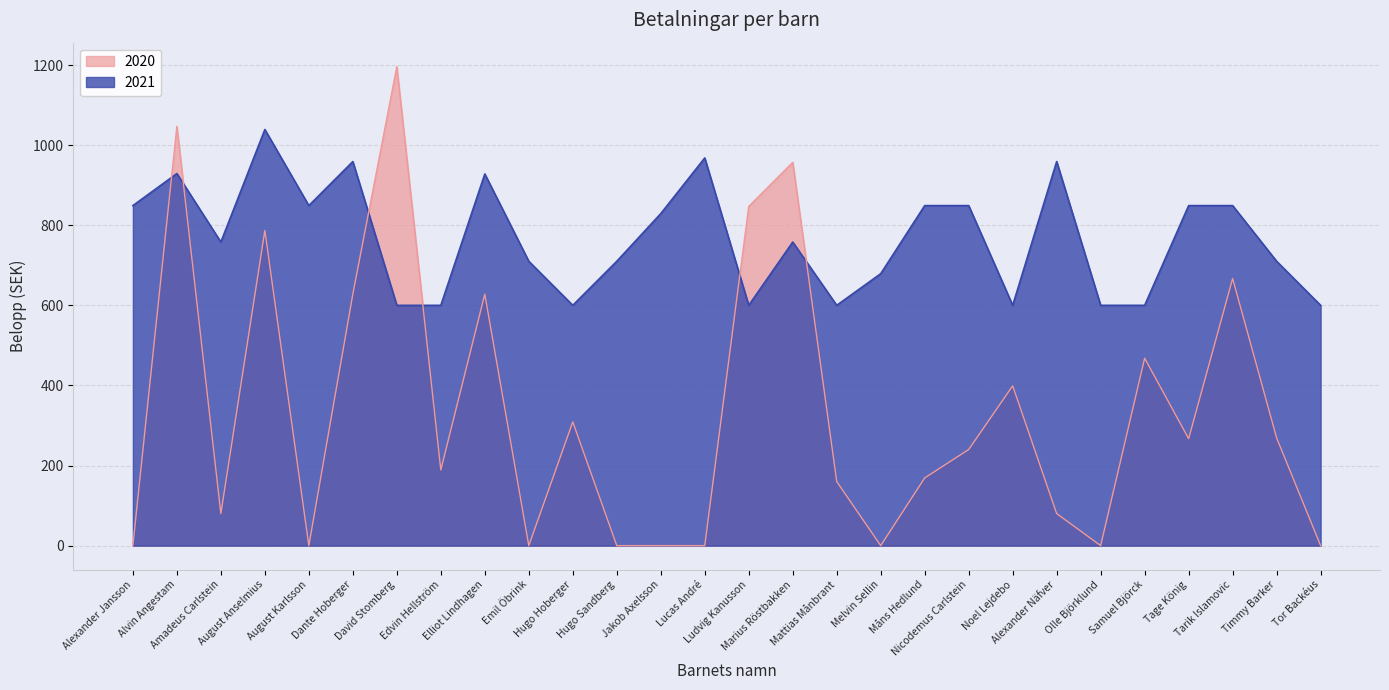

After their last crossing, which series has the higher values: 2021 or 2020?

2021